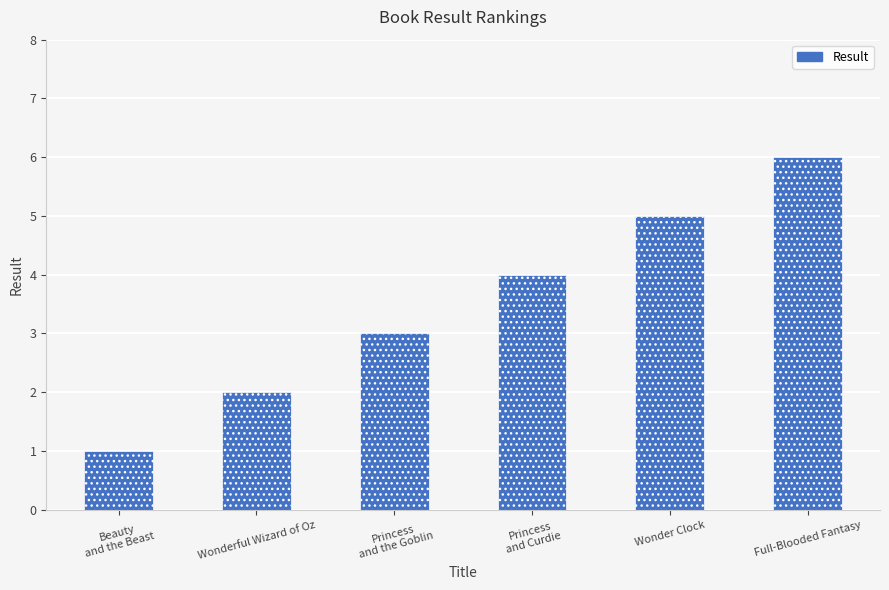

Reading left to right, extract all data points from this chart.

Beauty
and the Beast=1	Wonderful Wizard of Oz=2	Princess
and the Goblin=3	Princess
and Curdie=4	Wonder Clock=5	Full-Blooded Fantasy=6